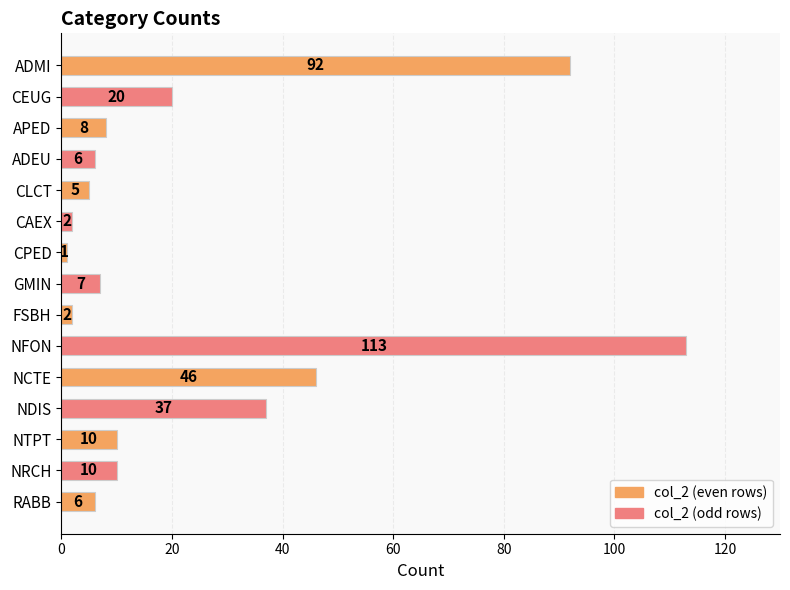

What is the sum of all values?

365